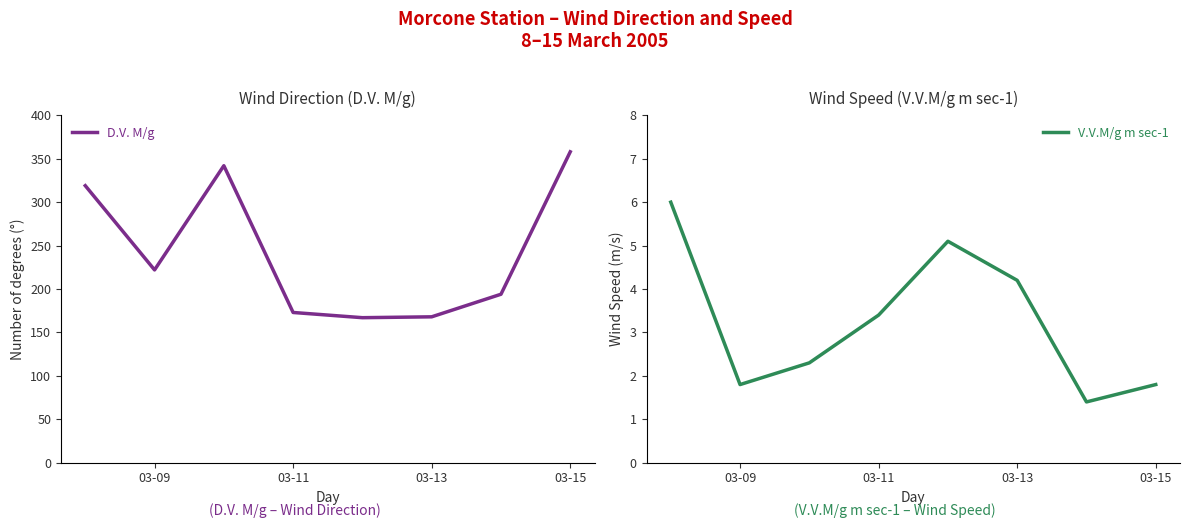

True or false: D.V. M/g has more than 1 interior local peaks.

False